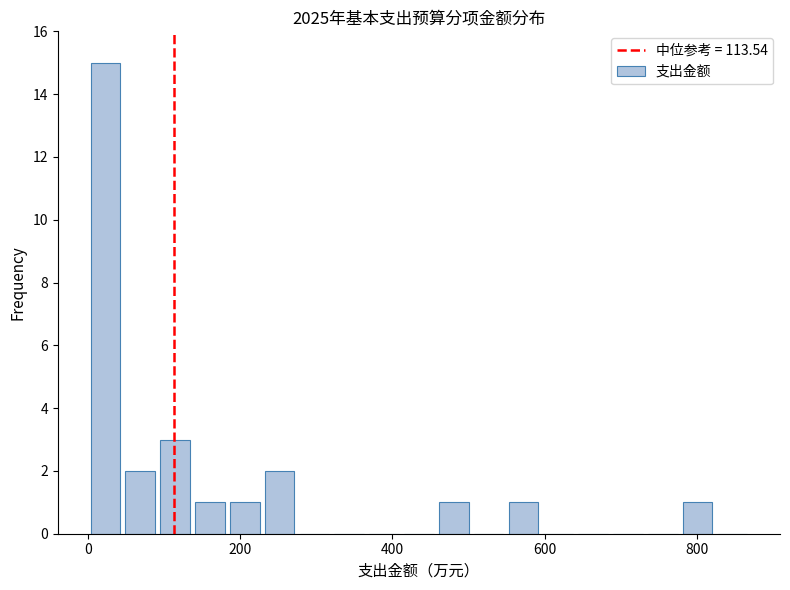

Around what value on the x-axis is the tallest bar? Give the approximate position of its centre, as read against the axis.

20